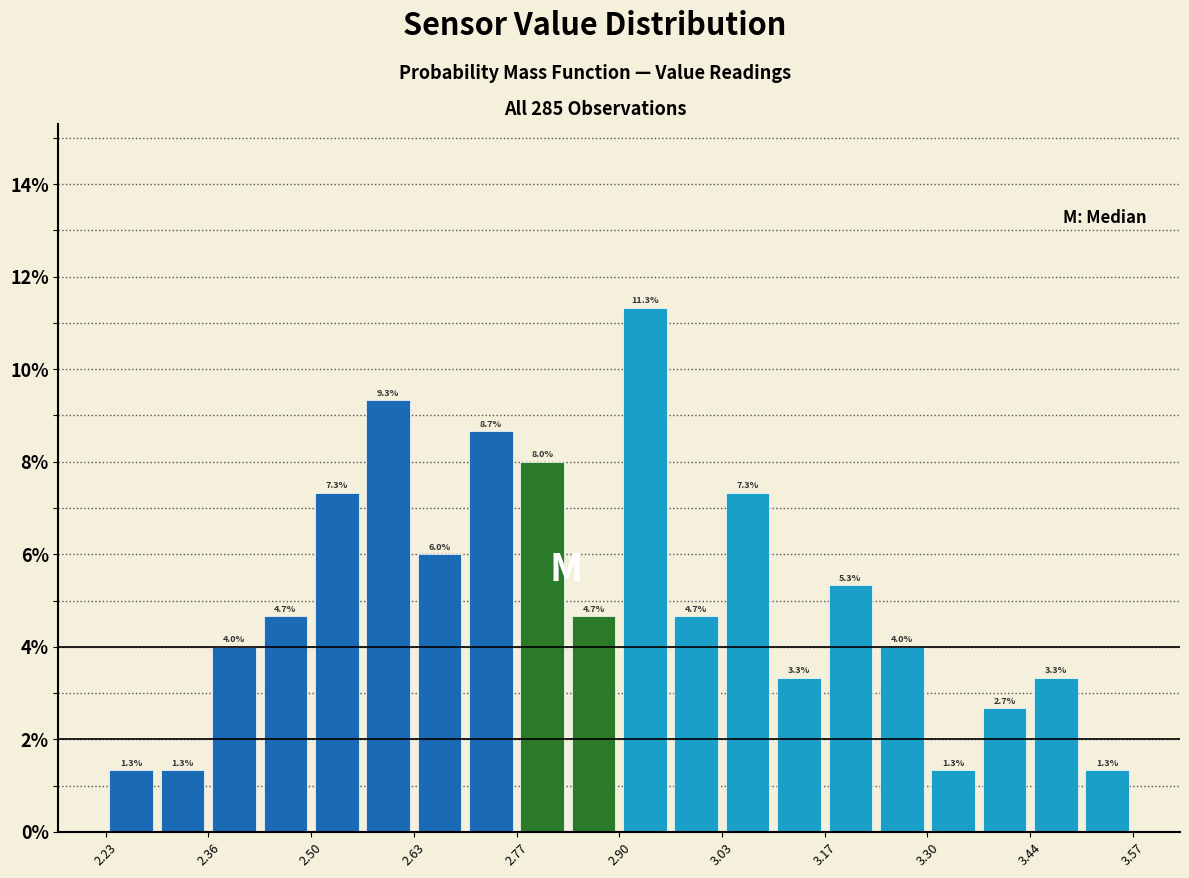

Around what value on the x-axis is the tallest bar? Give the approximate position of its centre, as read against the axis.

2.94